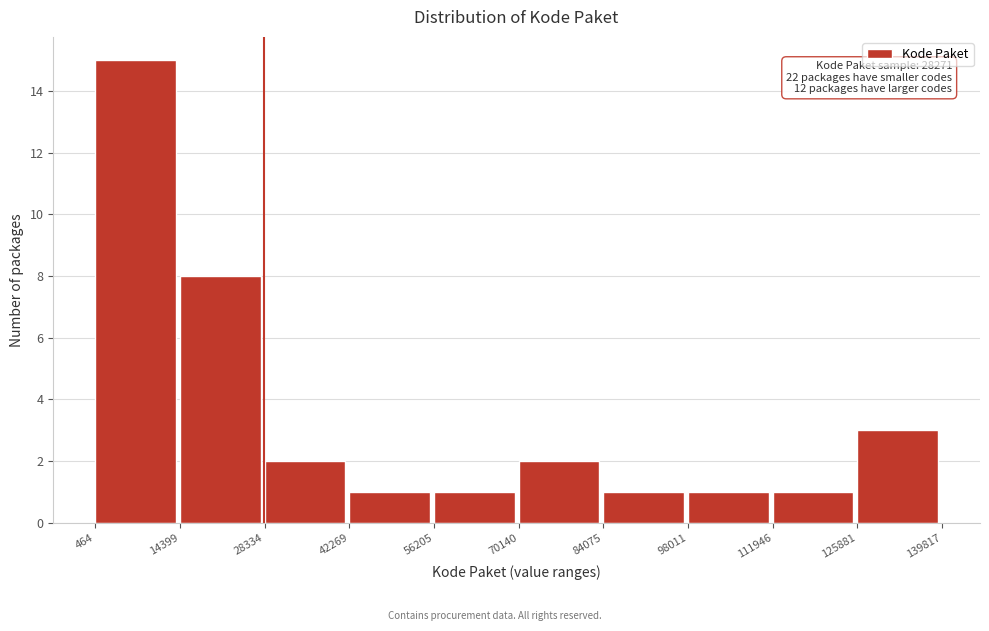

Over which range of the x-axis is the bar tallest?

464 to 14399